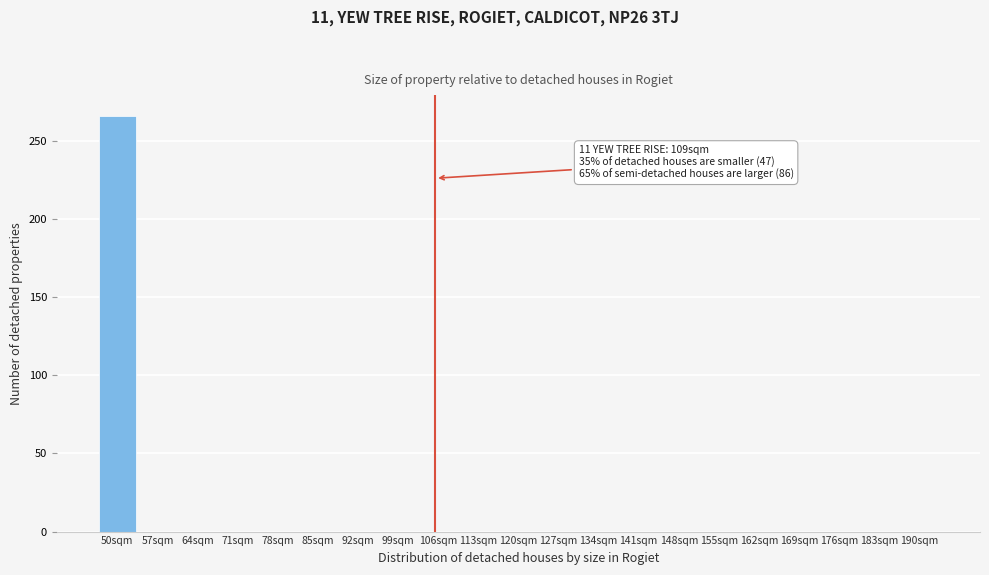

Reading right to left, extract all data points from this chart.

190sqm=0	183sqm=0	176sqm=0	169sqm=0	162sqm=0	155sqm=0	148sqm=0	141sqm=0	134sqm=0	127sqm=0	120sqm=0	113sqm=0	106sqm=0	99sqm=0	92sqm=0	85sqm=0	78sqm=0	71sqm=0	64sqm=0	57sqm=0	50sqm=266